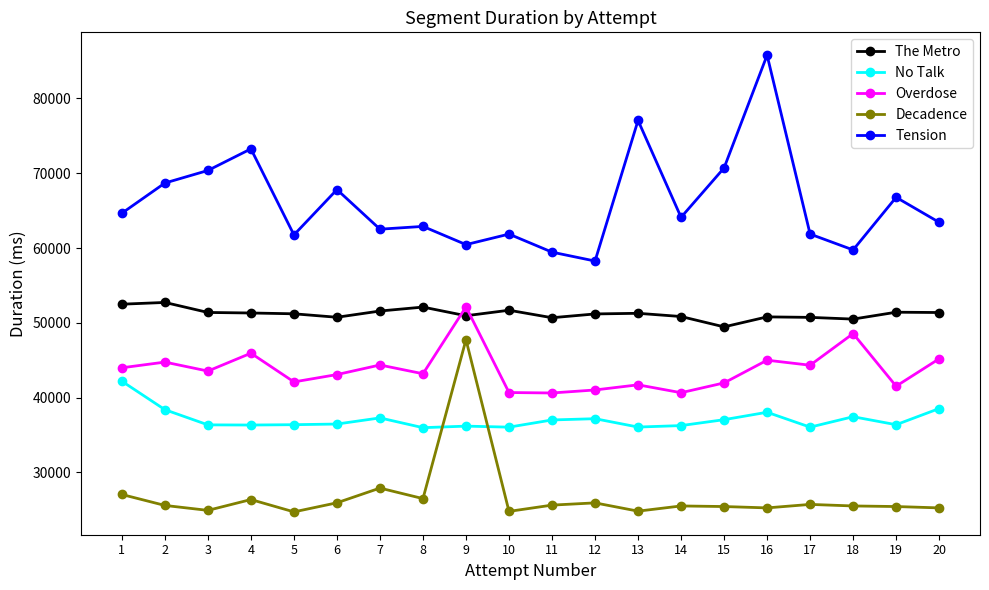

Where is the first local maximum for Decadence?

4